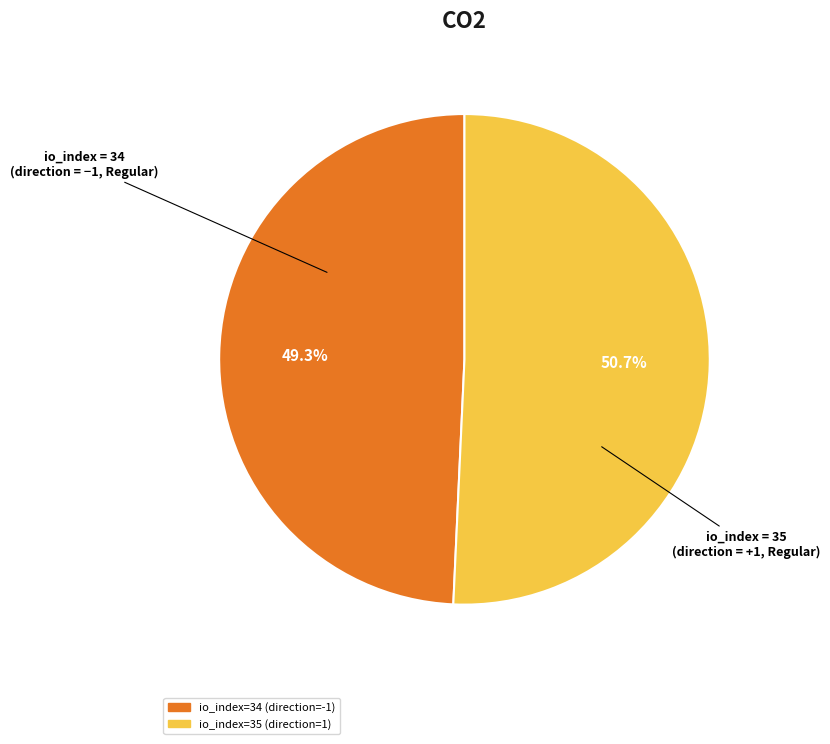

What portion of the pie excludes io_index=35 (direction=1)?

49.3%